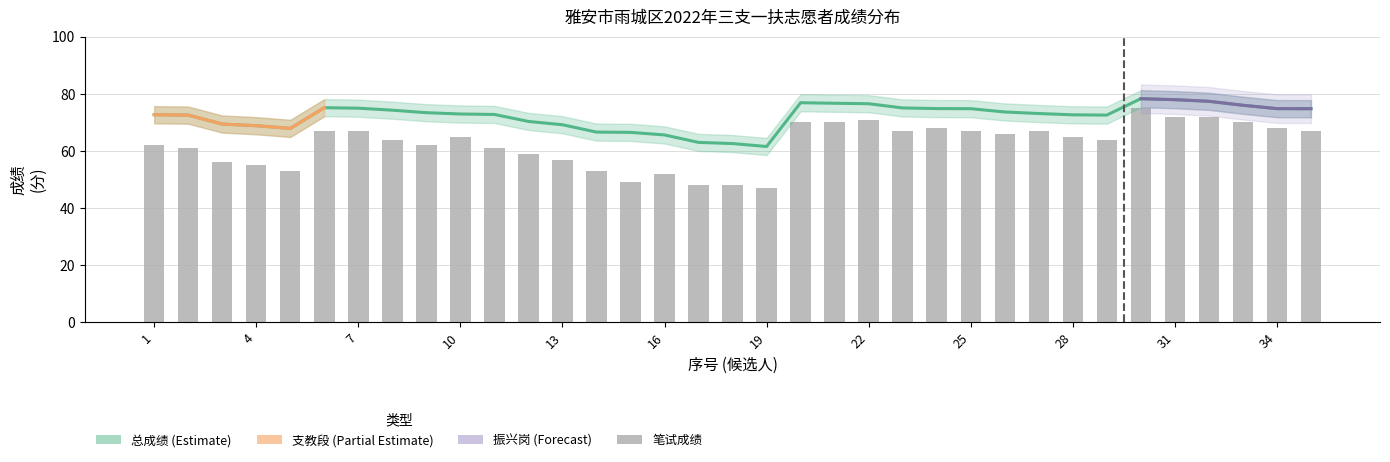

How many categories are shown in the chart?

35